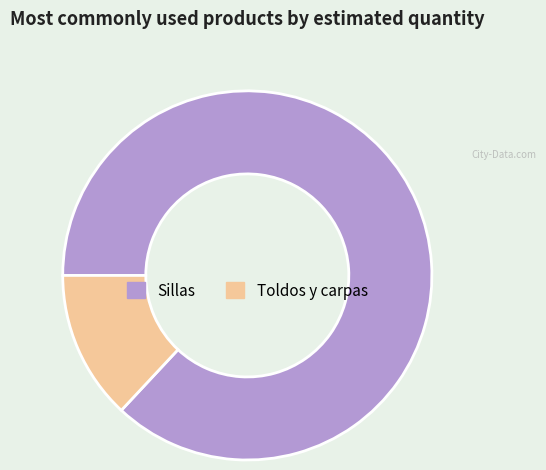

Count the number of slices in the pie.

2